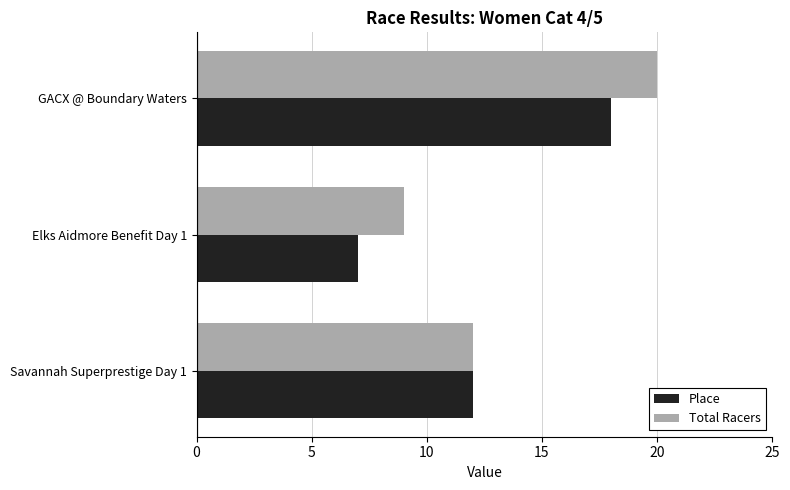

At how many categories does at least one series exceed 8?

3